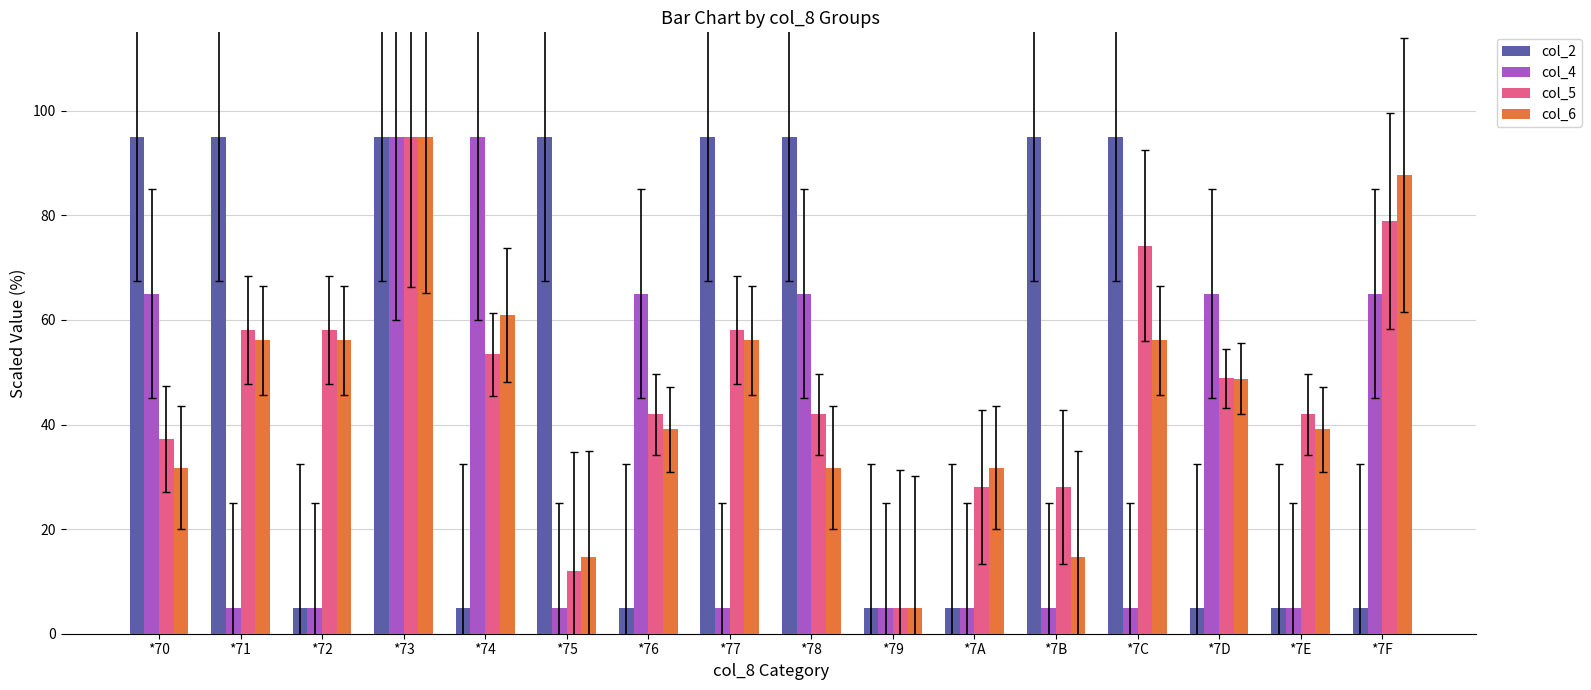

What is the sum of the col_4 values at *7E and *78?

70.0